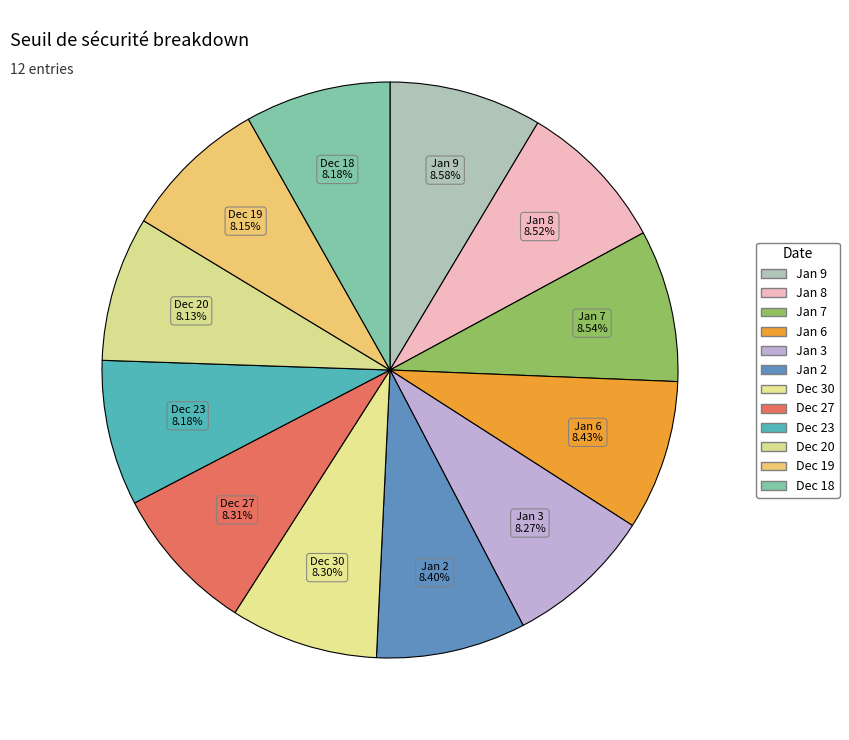

Is there any slice that represents more than half of the pie?

No